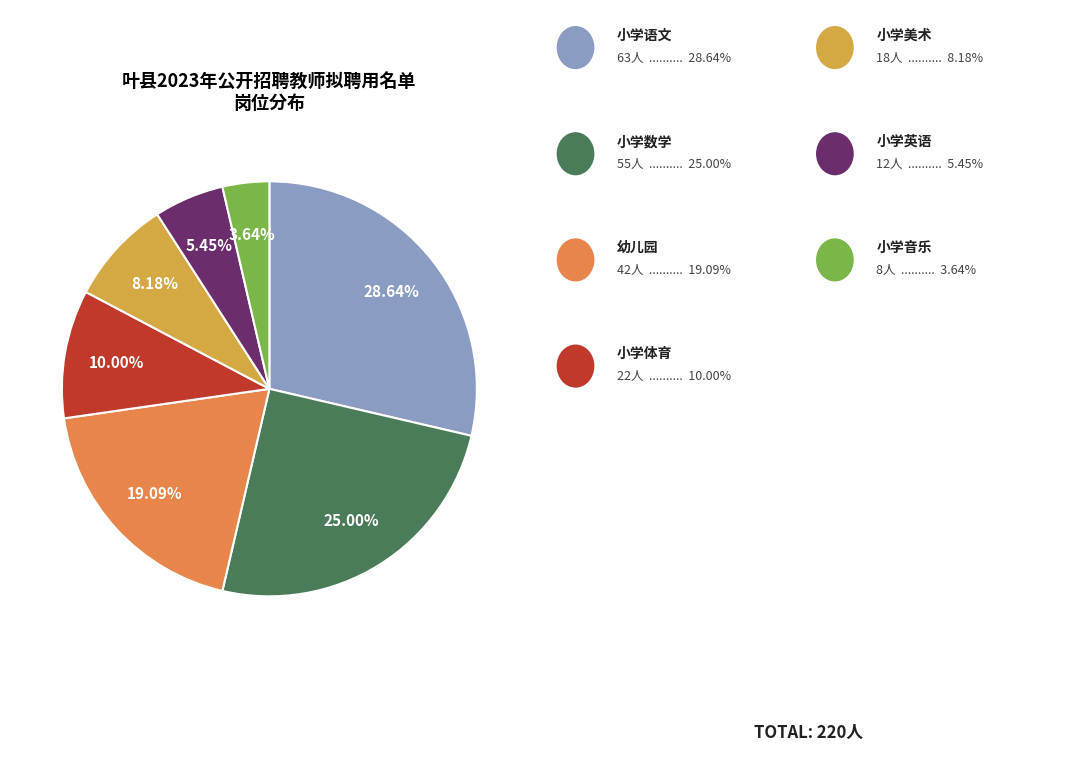

Is there any slice that represents more than half of the pie?

No